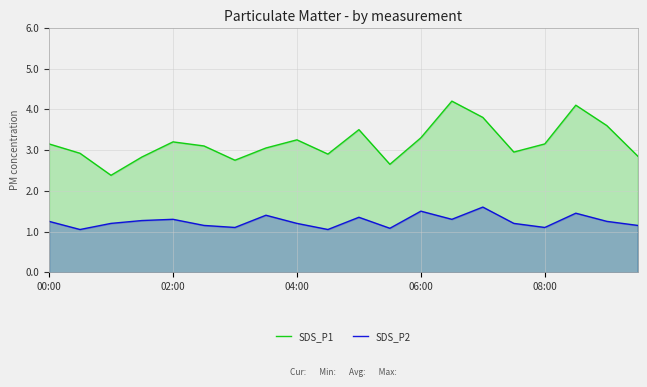

True or false: SDS_P2 and SDS_P1 cross at least once.

False